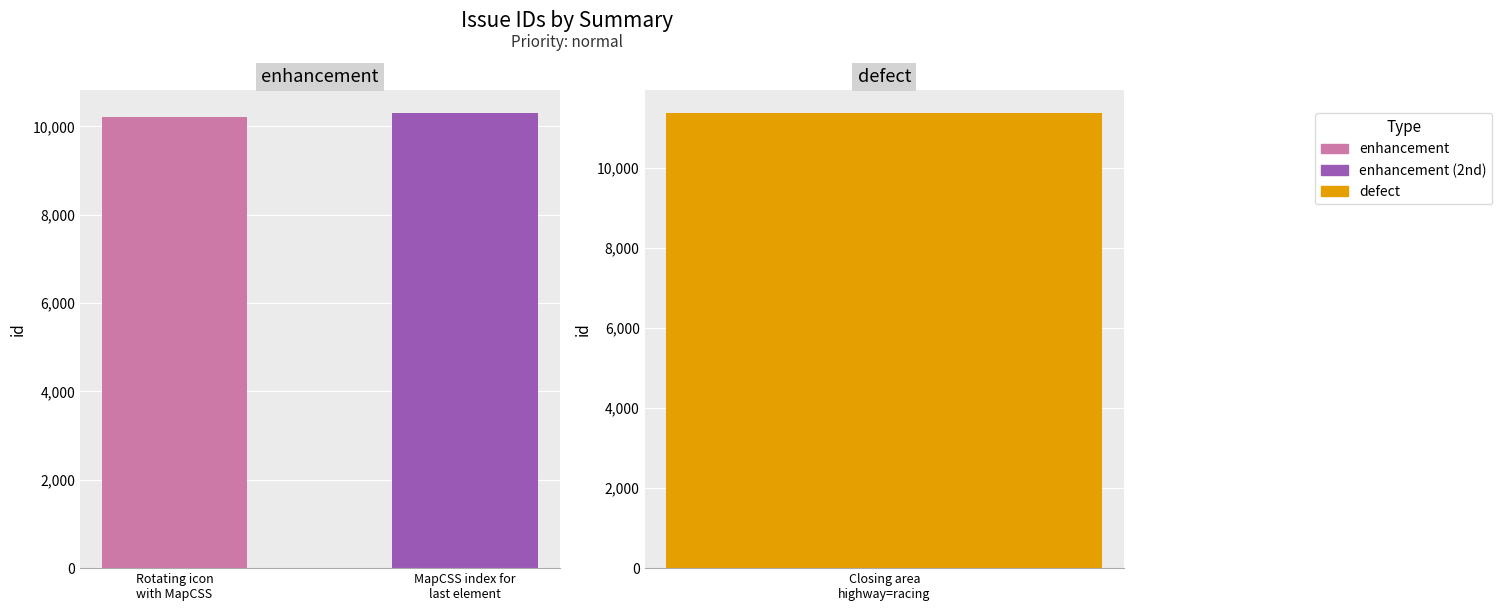

What is the label of the 2nd bar from the right?

MapCSS index for last element of object